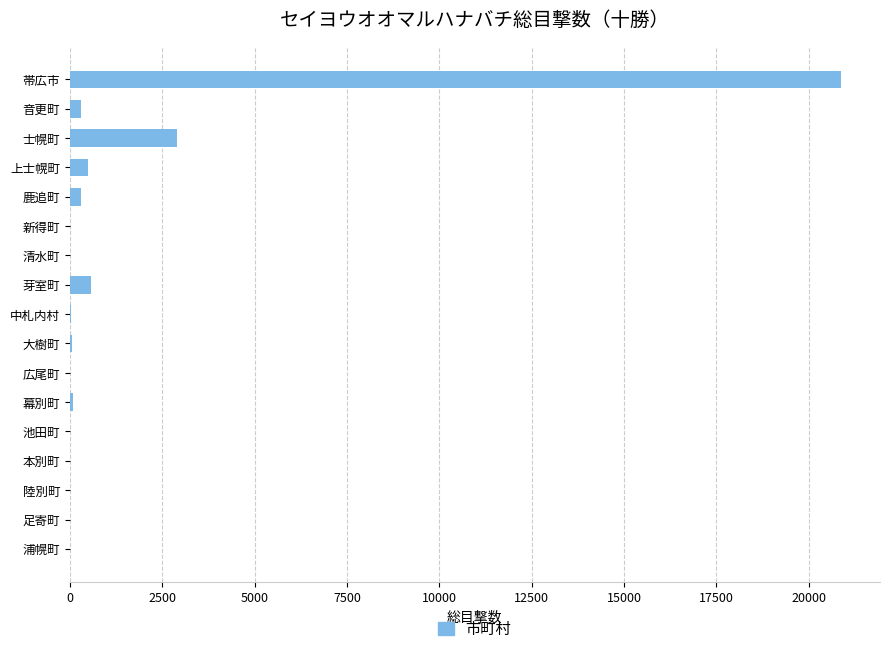

True or false: the data shows 4243 at 士幌町.

False